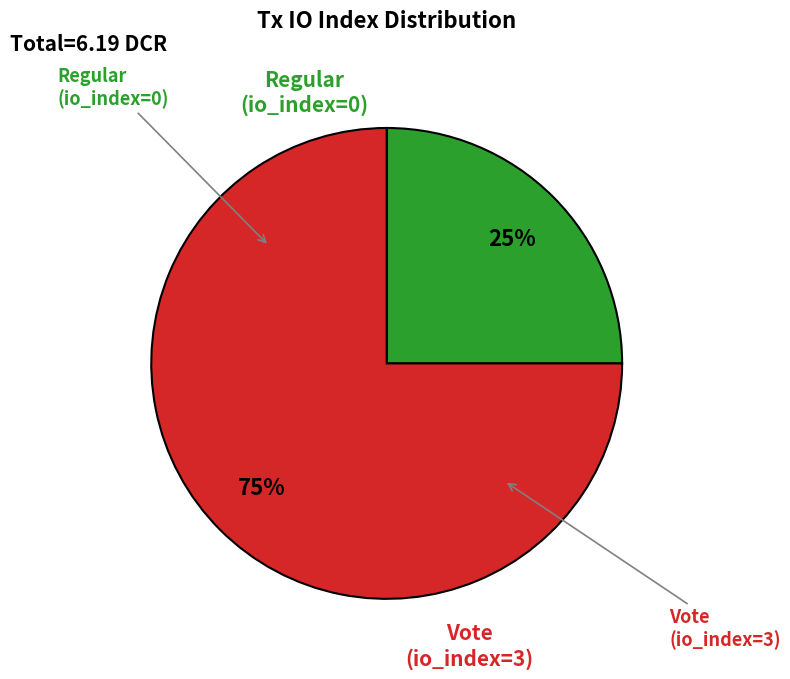

What percentage do Vote and Regular together represent?

100.0%